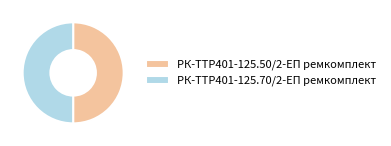

Combined, do РК-TTР401-125.70/2-ЕП ремкомплект and РК-TTР401-125.50/2-ЕП ремкомплект account for over 50%?

Yes